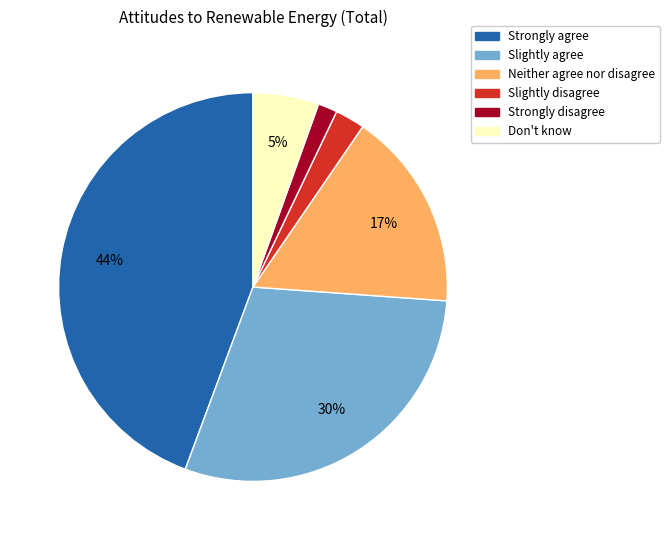

Which has a higher value, Neither agree nor disagree or Slightly disagree?

Neither agree nor disagree